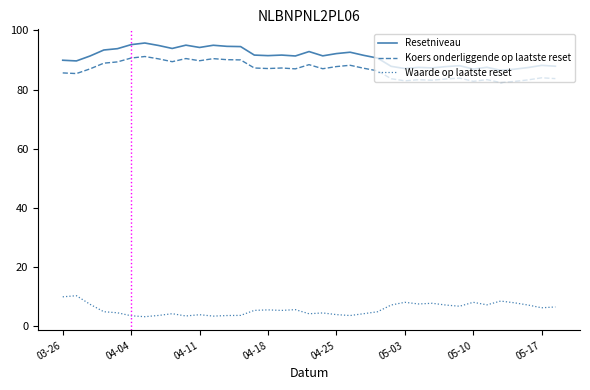

What is the difference between the maximum and minimum values in the Waarde op laatste reset series?

7.1